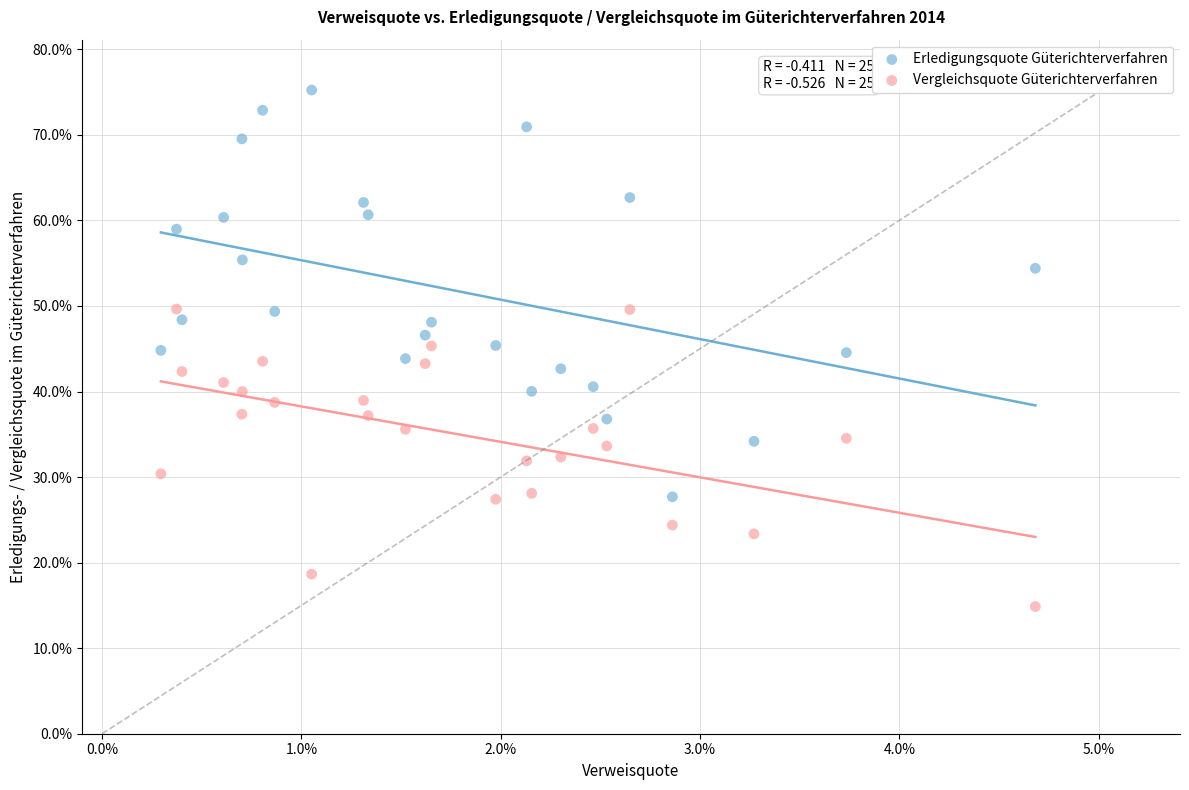

Which series reaches the maximum Y coordinate?

Erledigungsquote Güterichterverfahren